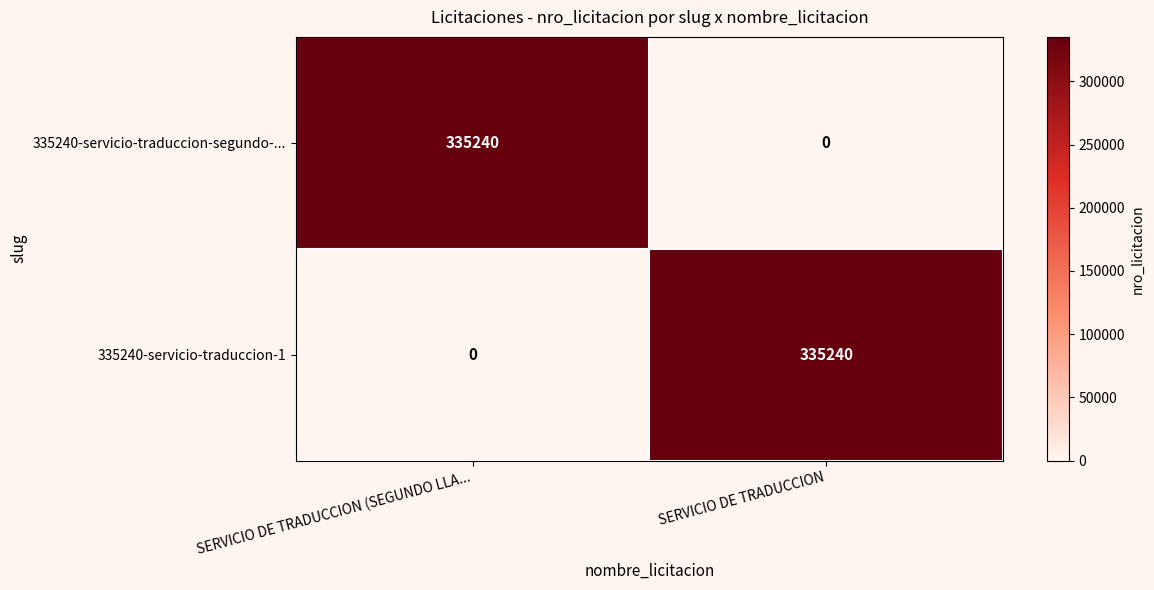

What is the sum of the 335240-servicio-traduccion-1 values at SERVICIO DE TRADUCCION (SEGUNDO LLA... and SERVICIO DE TRADUCCION?

335240